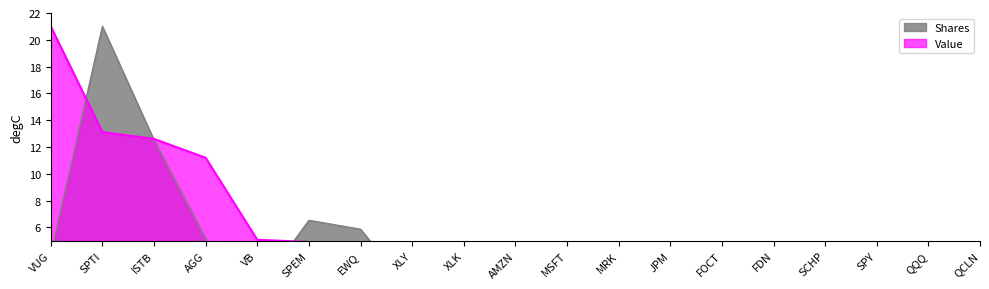

At which label does Value reach its peak?

VUG